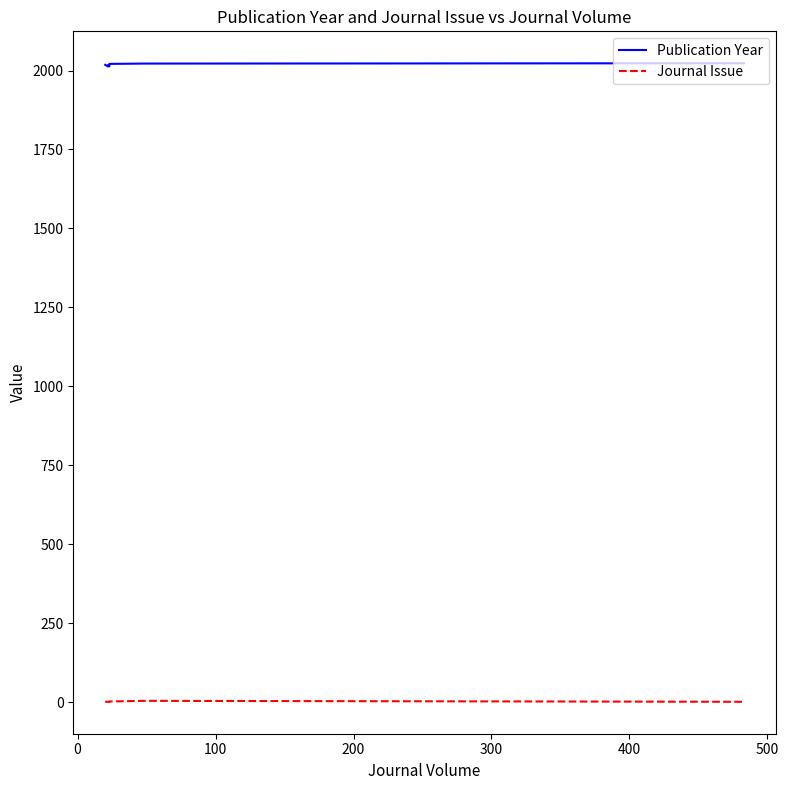

What is the average value of the Publication Year series?

2018